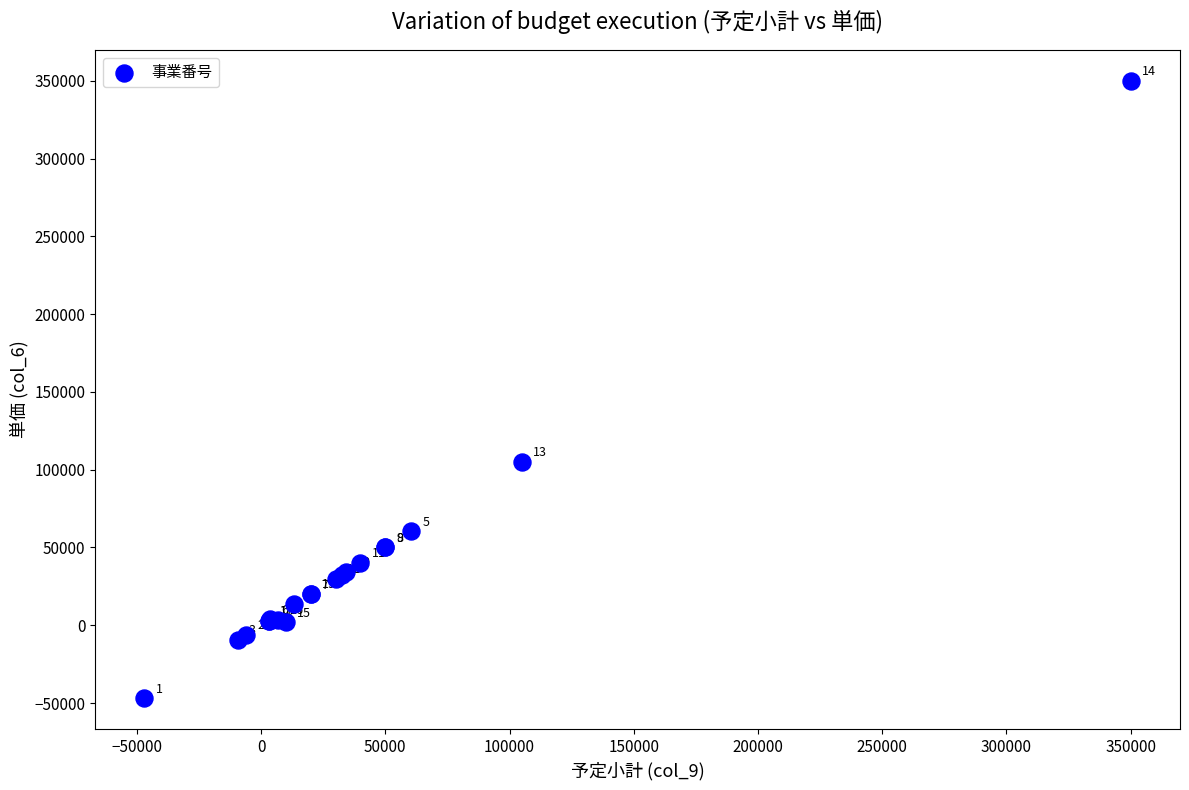

What Y value in the scatter plot is closest to 151509?

105000